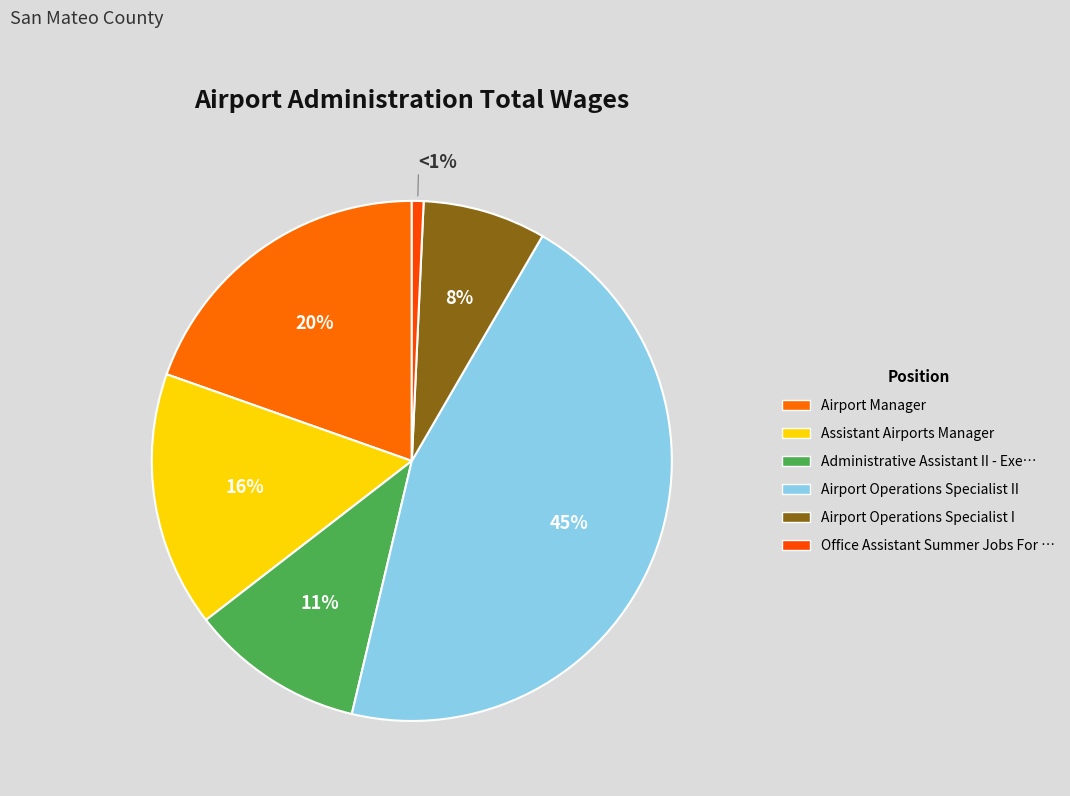

Rank the categories by value from lowest to highest.

Office Assistant Summer Jobs For Youth, Airport Operations Specialist I, Administrative Assistant II - Exempt, Assistant Airports Manager, Airport Manager, Airport Operations Specialist II